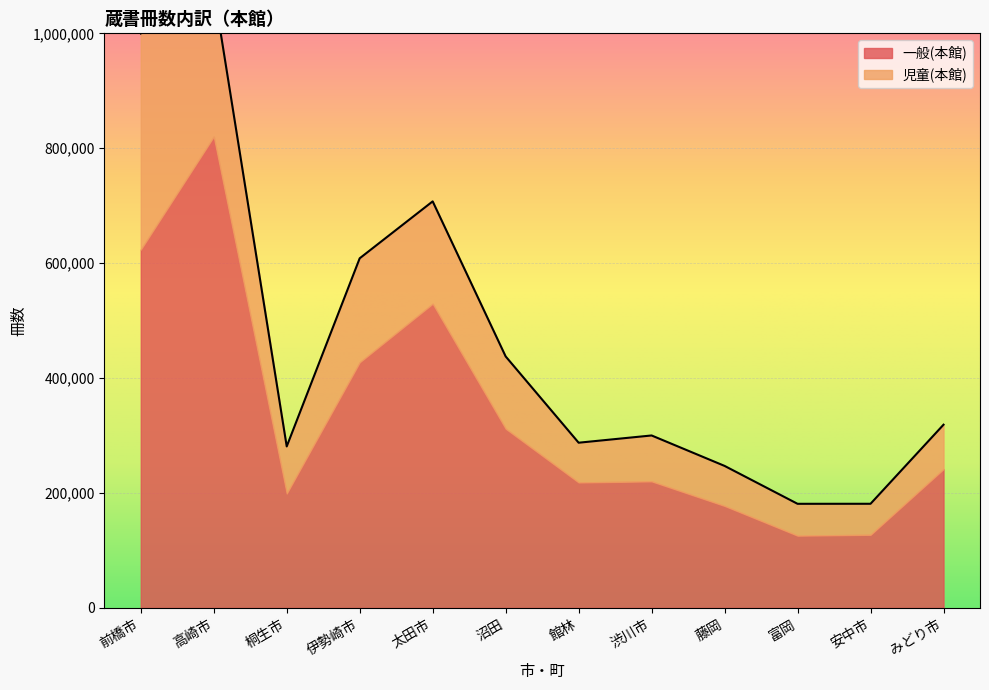

Between 前橋市 and 渋川市, which is larger?

前橋市